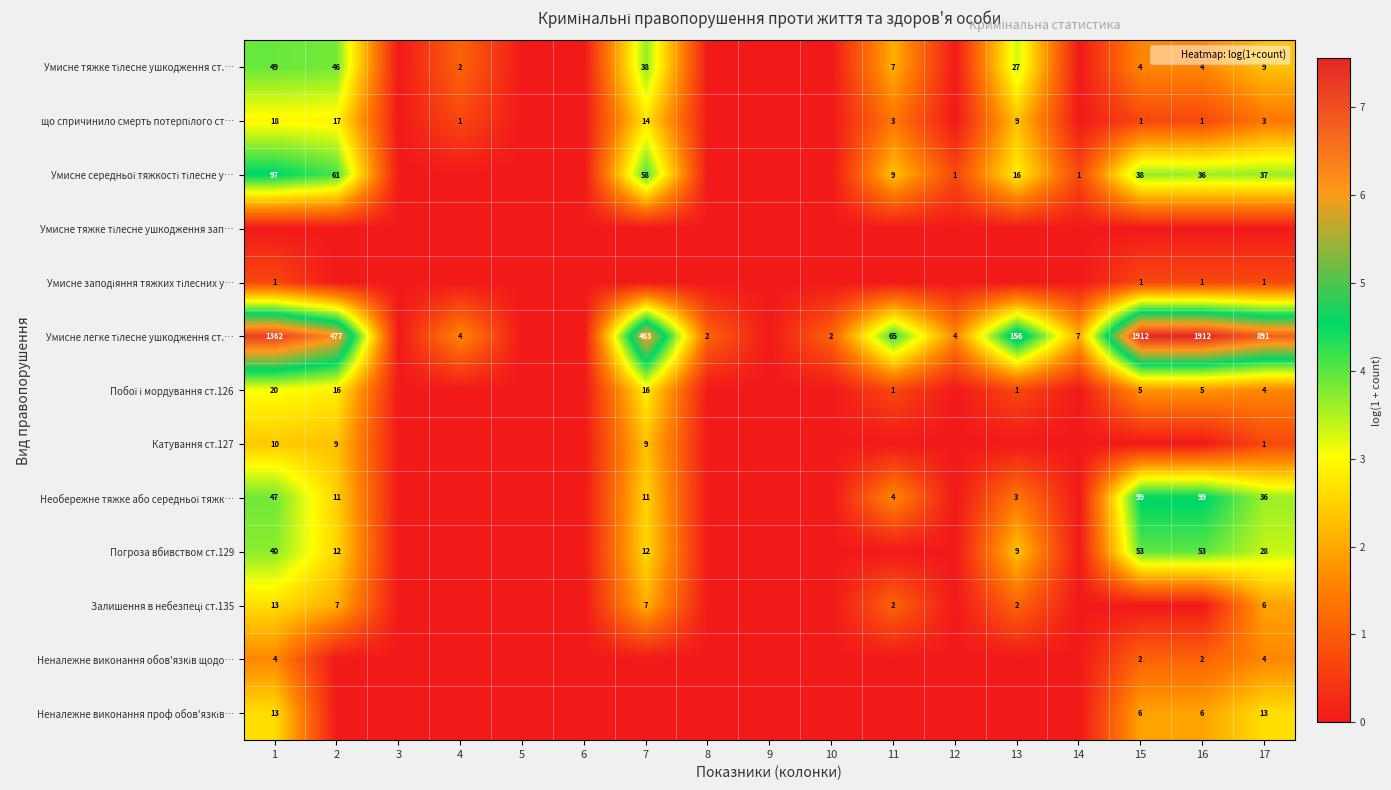

Is it true that Катування ст.127 equals 10 at 1?

True